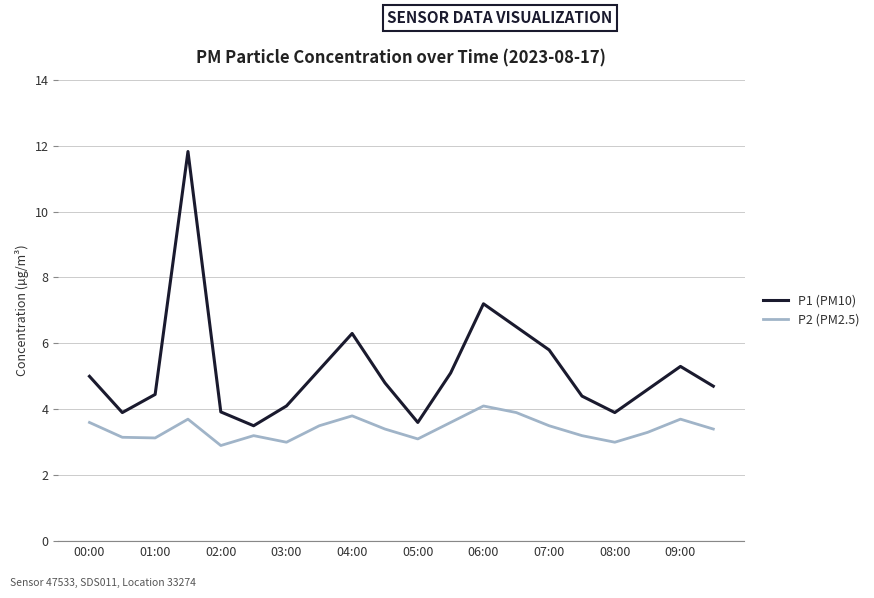

List the series in order of their overall mean, lowest first.

P2 (PM2.5), P1 (PM10)